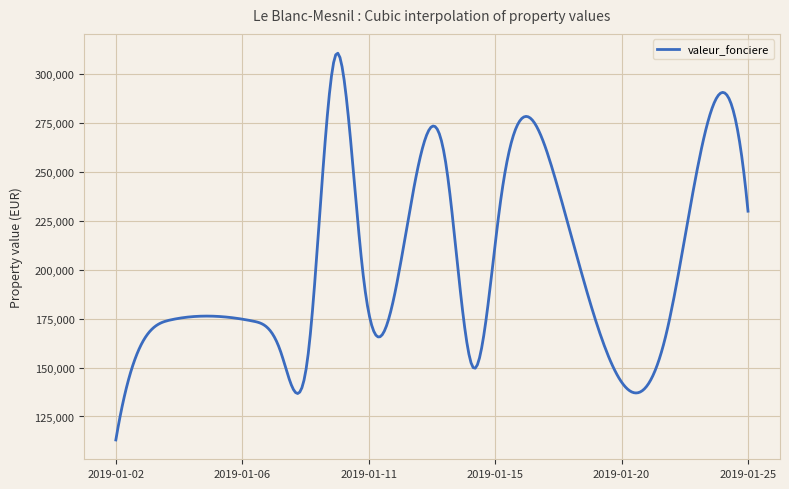

What is the difference between the maximum and minimum values?

197788.8